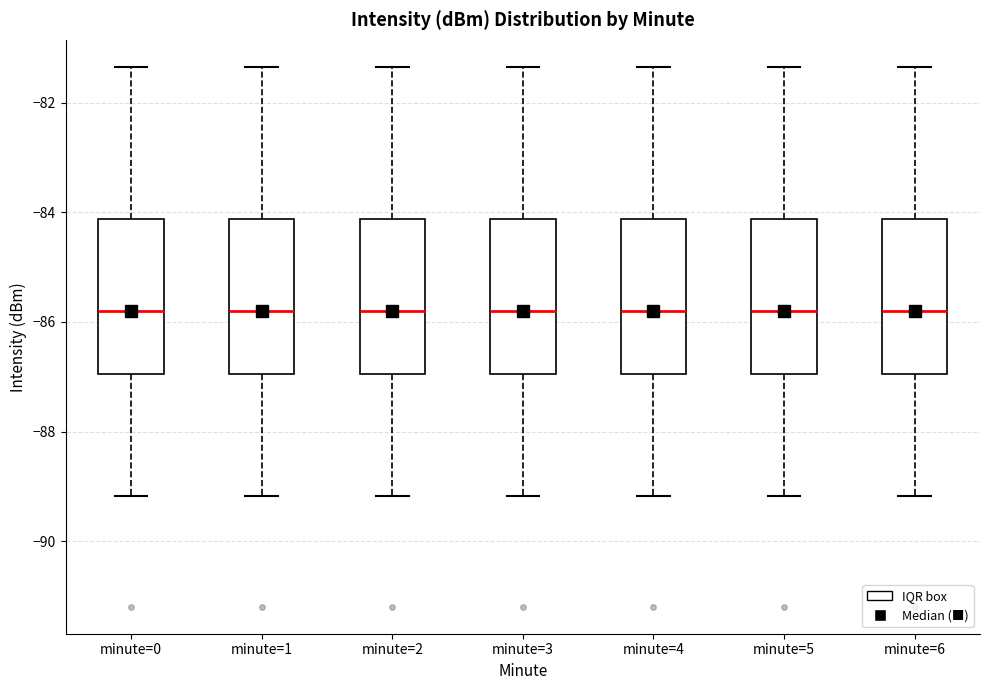

Reading left to right, transcribe this box plot: for each box, give where its median line is, the range the box spans, and where its two whiskers end, as read against the y-axis. The values are not printed on the chart, so give them approximately, as read against the axis.

minute=0: median -85.8, box -87.0 to -84.2, whiskers -89.2 to -81.4
minute=1: median -85.8, box -87.0 to -84.2, whiskers -89.2 to -81.4
minute=2: median -85.8, box -87.0 to -84.2, whiskers -89.2 to -81.4
minute=3: median -85.8, box -87.0 to -84.2, whiskers -89.2 to -81.4
minute=4: median -85.8, box -87.0 to -84.2, whiskers -89.2 to -81.4
minute=5: median -85.8, box -87.0 to -84.2, whiskers -89.2 to -81.4
minute=6: median -85.8, box -87.0 to -84.2, whiskers -89.2 to -81.4